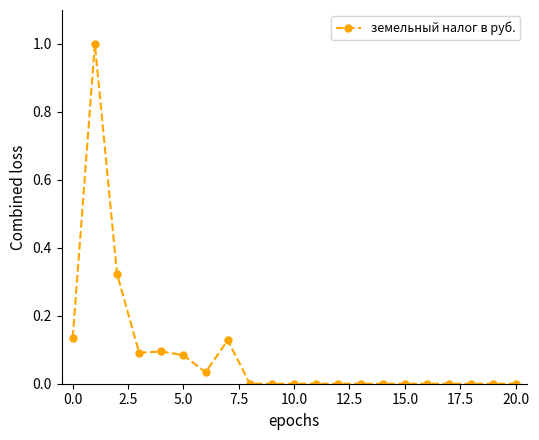

What is the difference between the maximum and minimum values?

1.0